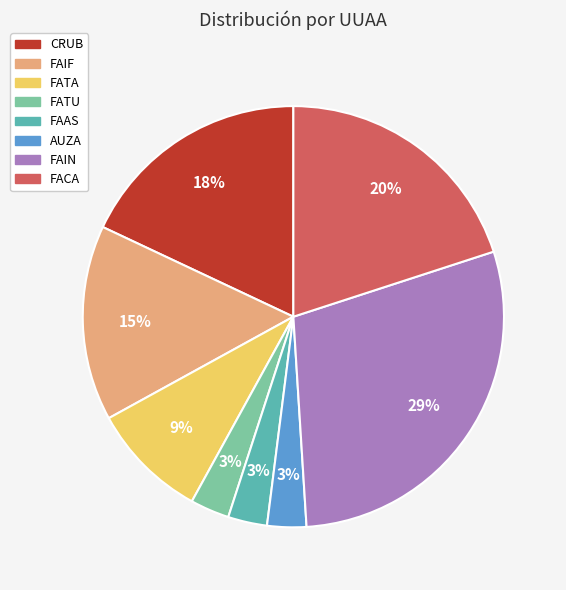

Does any single category account for the majority?

No